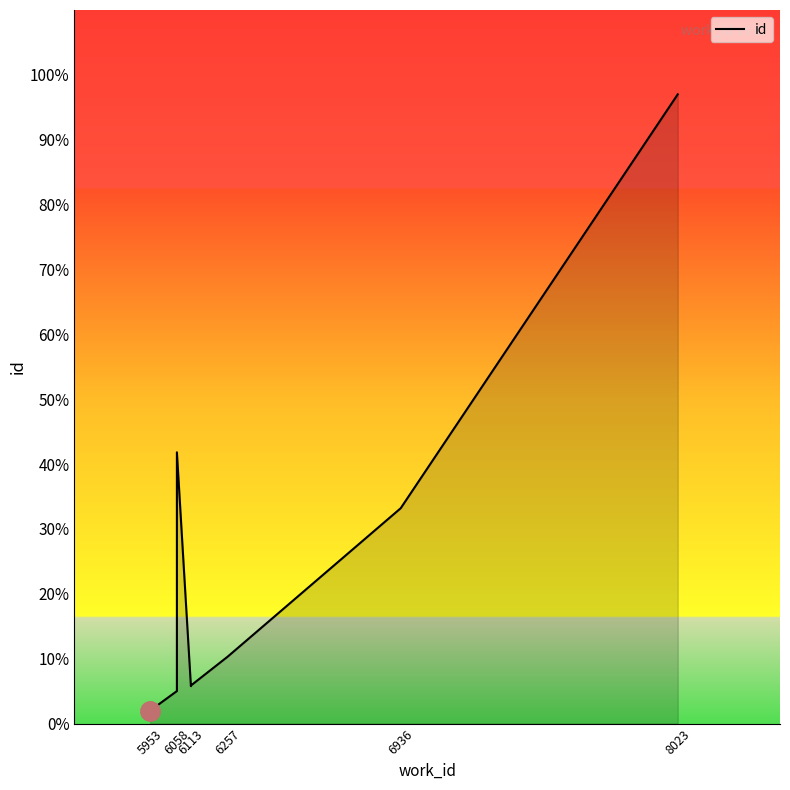

What is the smallest value displayed?

2.0